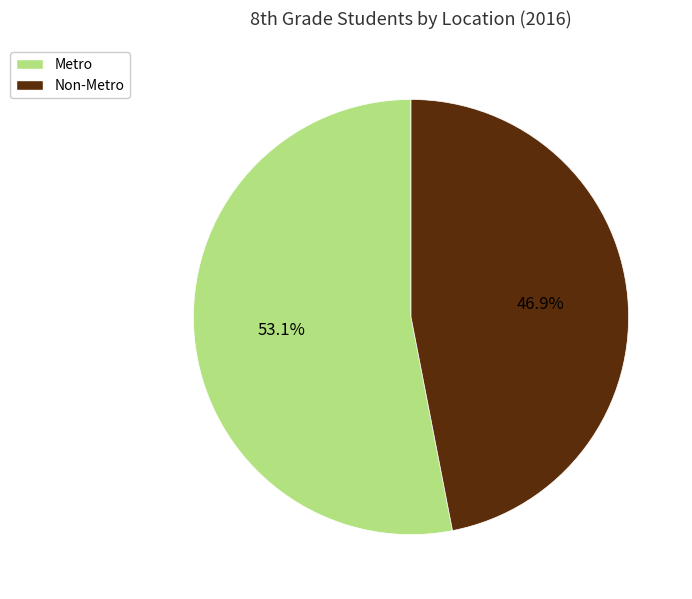

How much of the chart is everything except Non-Metro?

53.1%